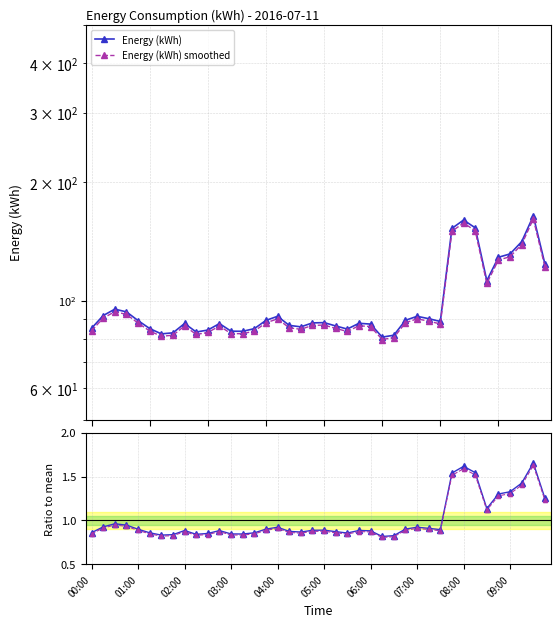

At which label is Energy (kWh) smoothed closest to 120?

39